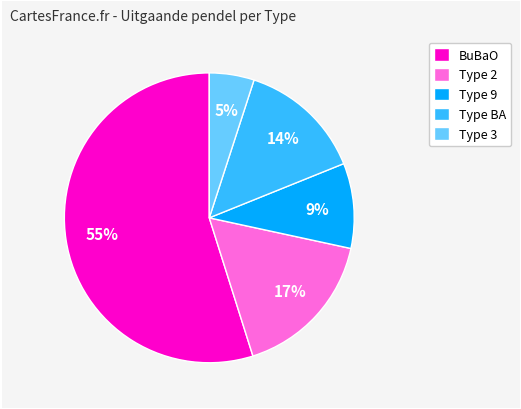

The Type 2 slice represents 17% of the pie. True or false?

True